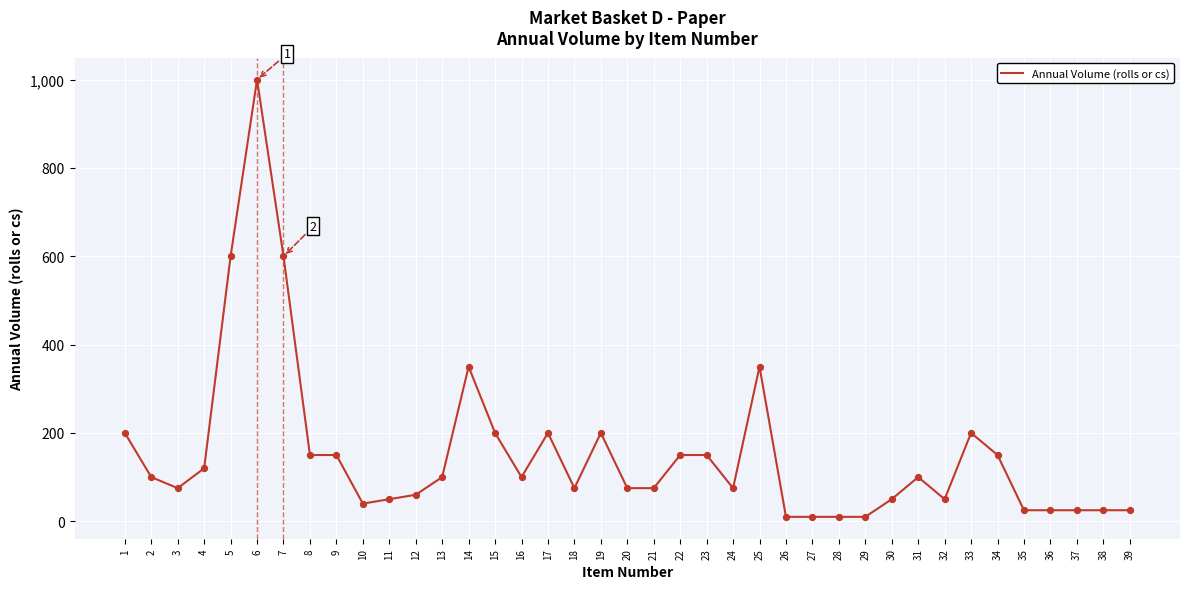

Between 30 and 1, which is larger?

1